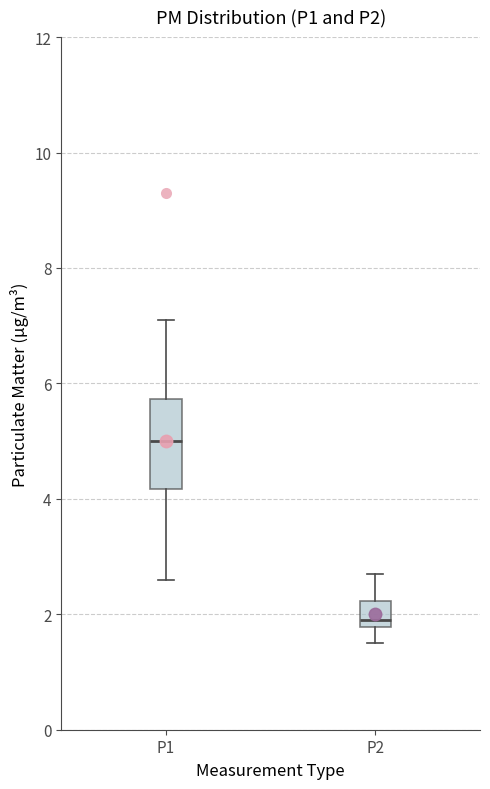

Where does the lower whisker of the box for P1 end on the y-axis? The values are not printed on the chart, so give them approximately, as read against the axis.

2.6